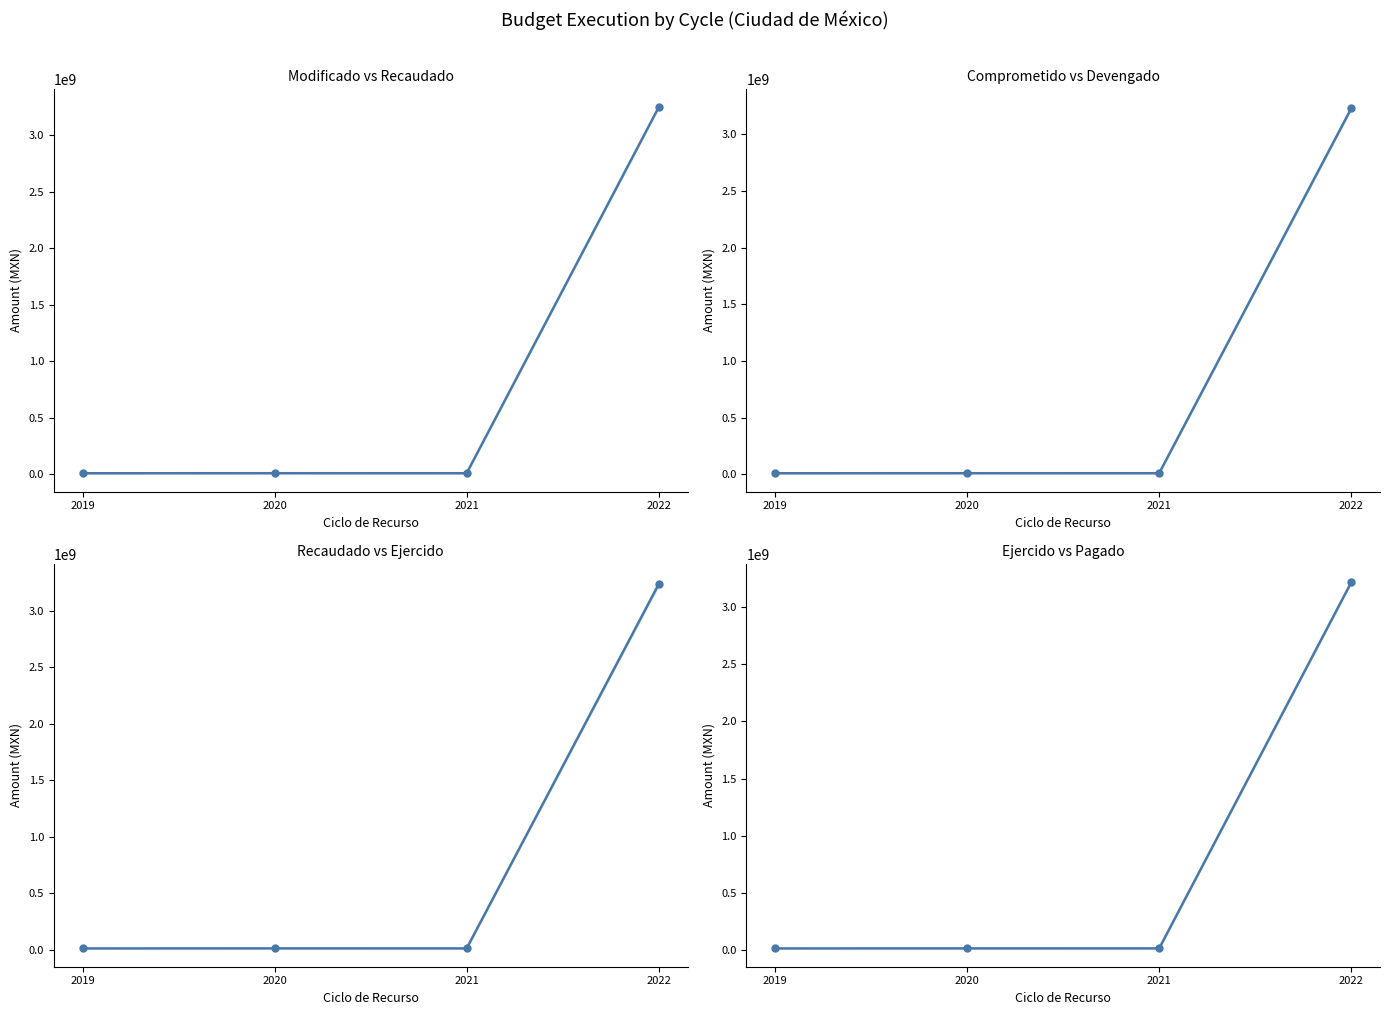

At which label does Comprometido first exceed 11173700?

2022